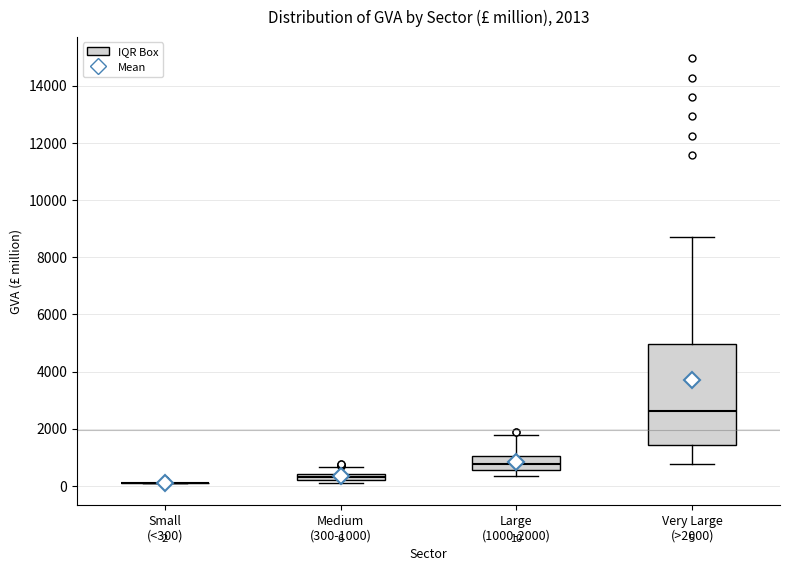

Which box is the tallest, from its lower edge to its upper edge?

Very Large (>2000)